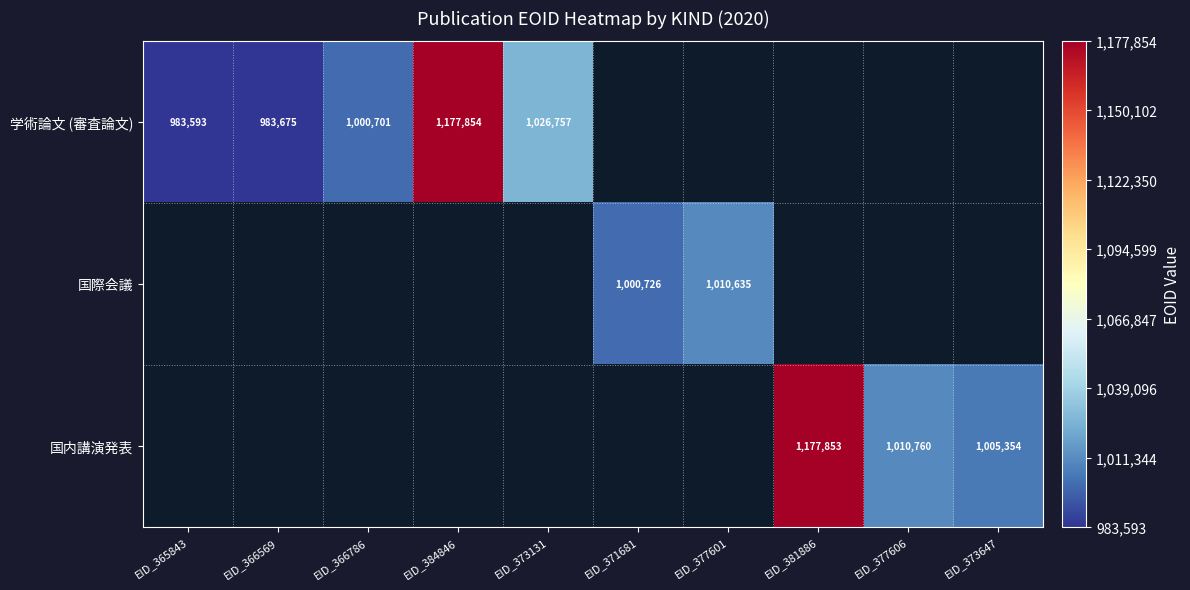

The 学術論文 (審査論文) series shows 1641746 at EID_384846. True or false?

False